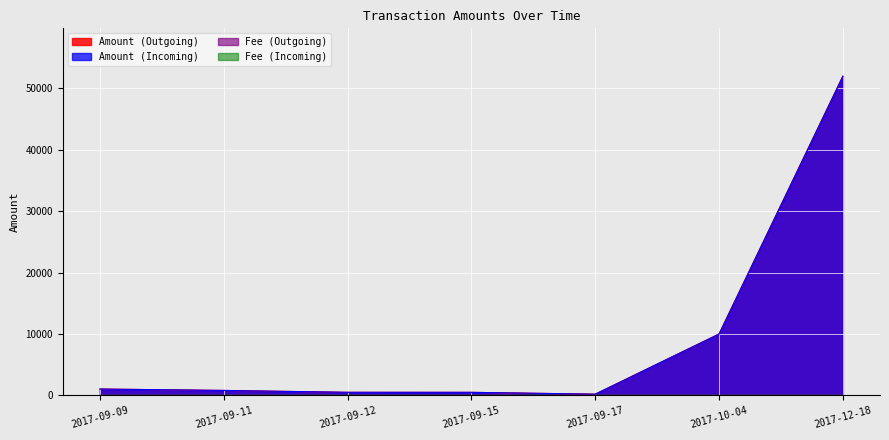

Which series changed the most between 2017-09-09 and 2017-09-11?

Amount (Outgoing)